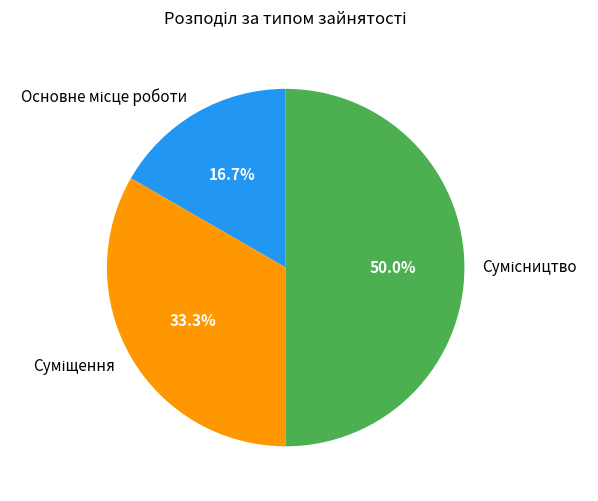

To the nearest percent, what is the difference between the largest and smallest slice percentages?

33%